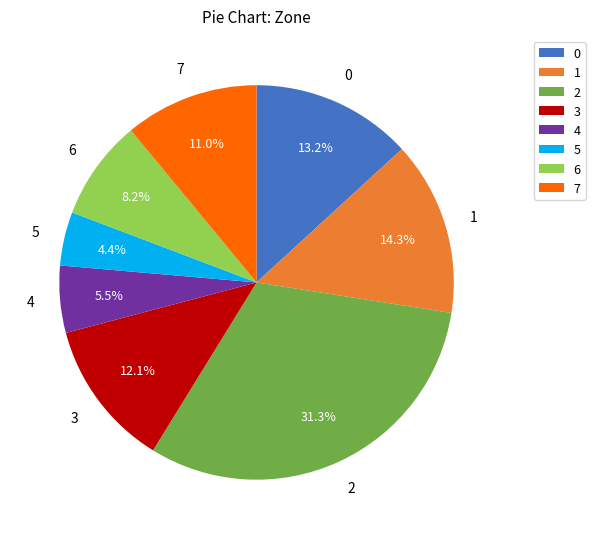

Combined, do 7 and 1 account for over 50%?

No